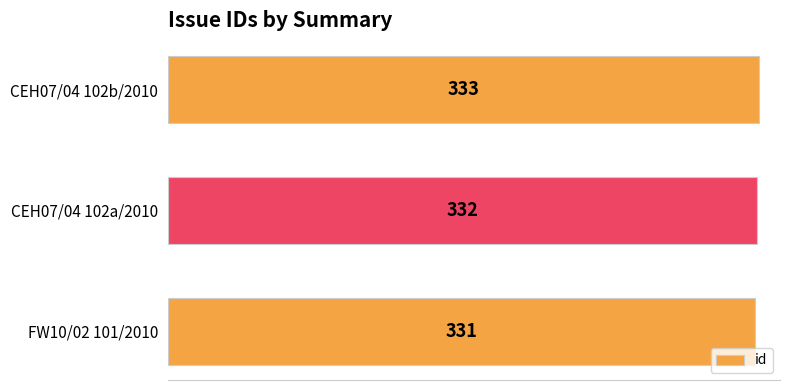

Approximately how many times larger is the value at FW10/02 101/2010 compared to CEH07/04 102b/2010?

1.0